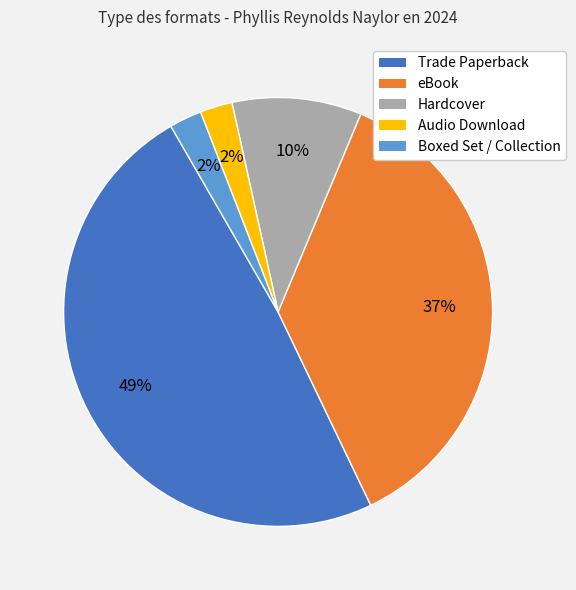

Which slice is the largest?

Trade Paperback